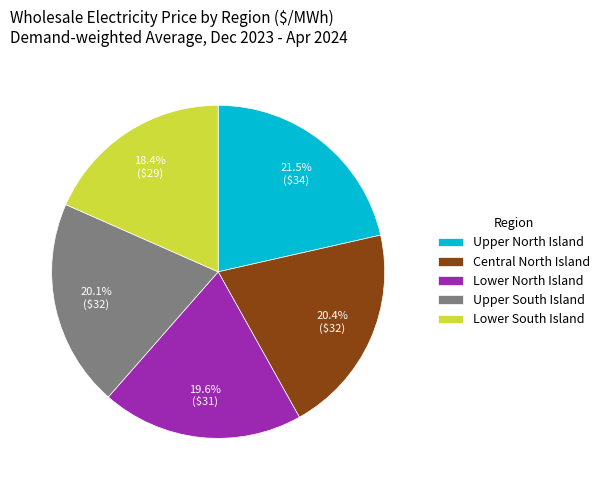

How many slices are in this pie chart?

5